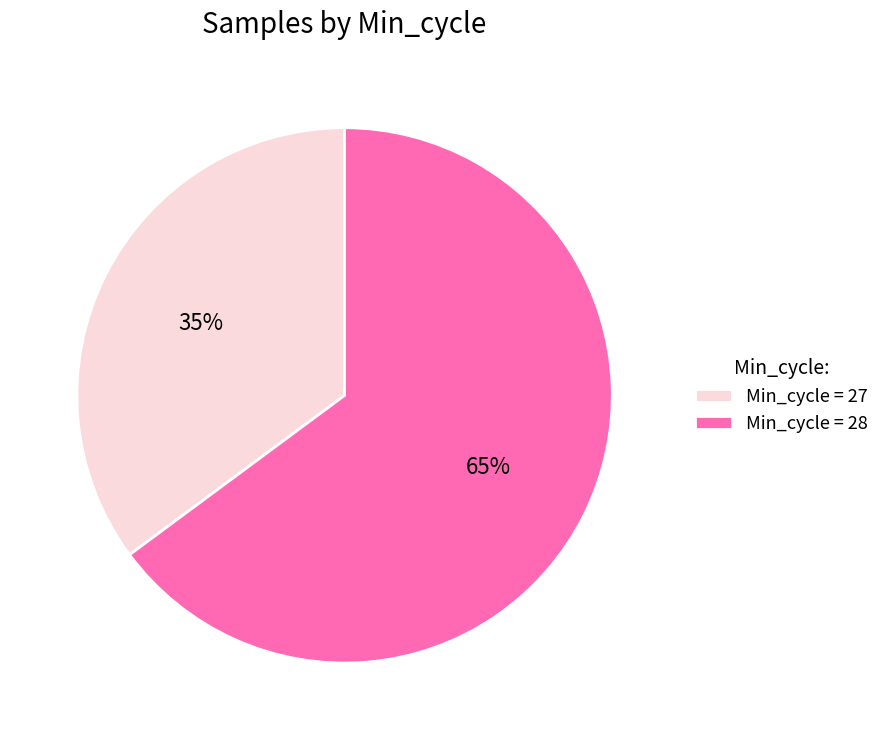

Which has a higher value, Min_cycle = 27 or Min_cycle = 28?

Min_cycle = 28